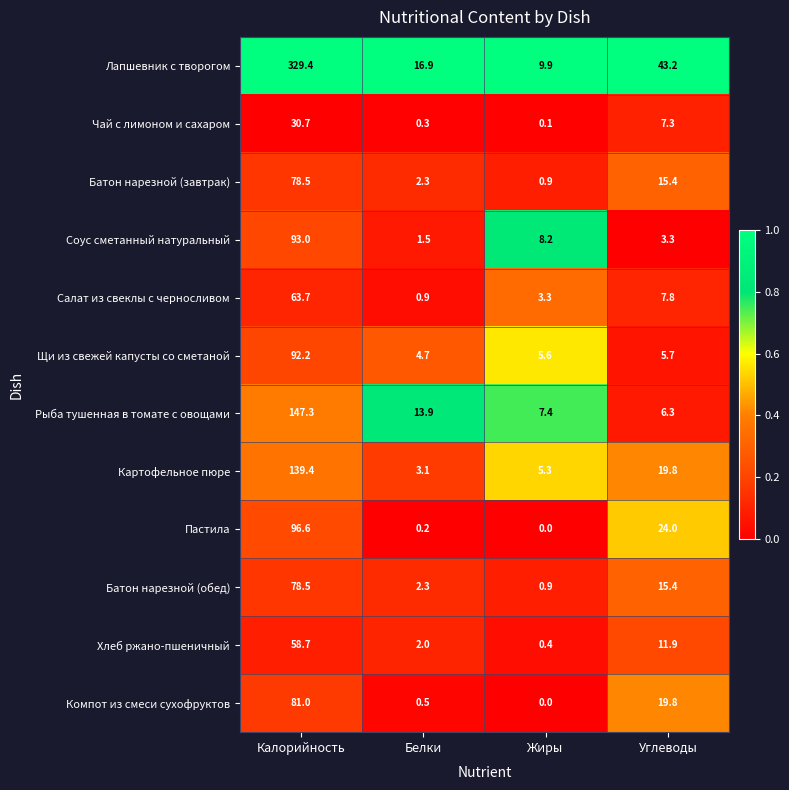

Where does the Батон нарезной (завтрак) series first go above 15?

Калорийность